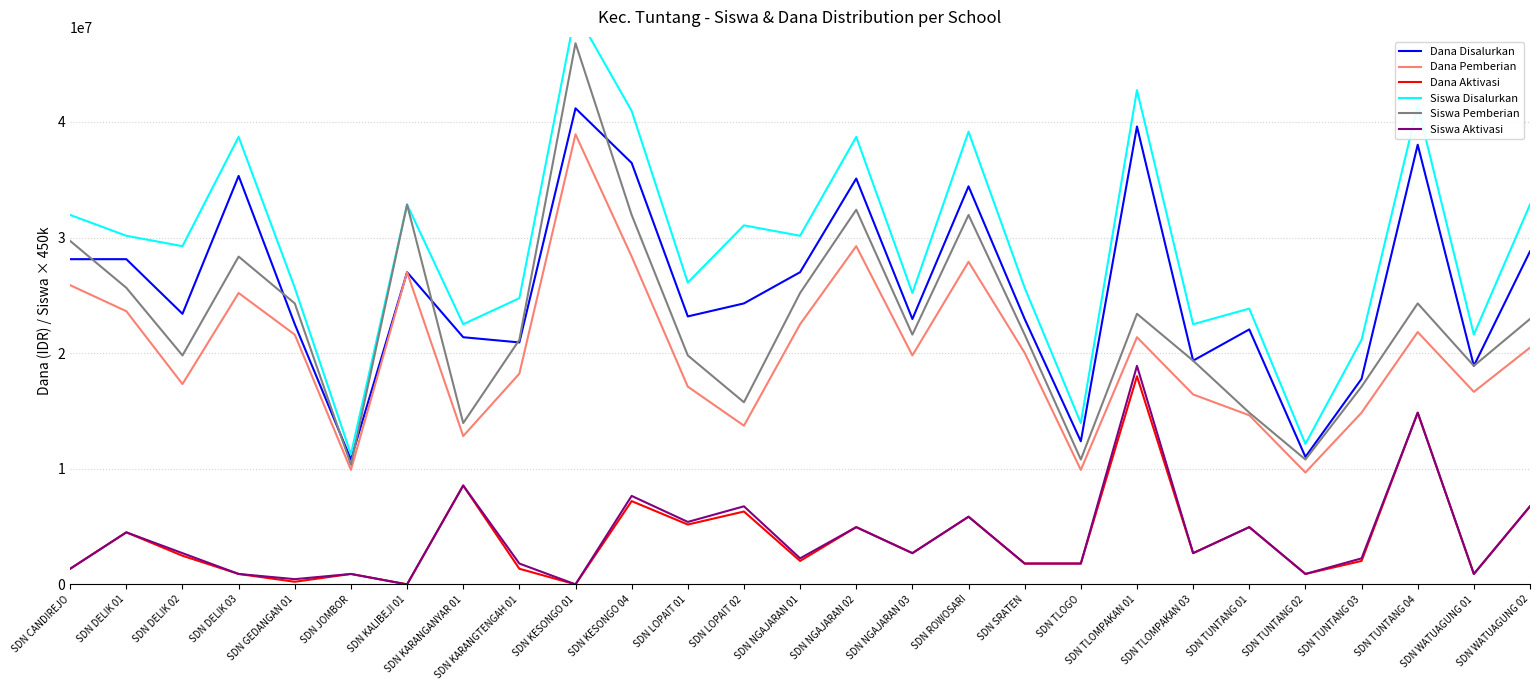

Rank the series by their maximum value, from lowest to highest.

Dana Aktivasi, Siswa Aktivasi, Dana Pemberian, Dana Disalurkan, Siswa Pemberian, Siswa Disalurkan